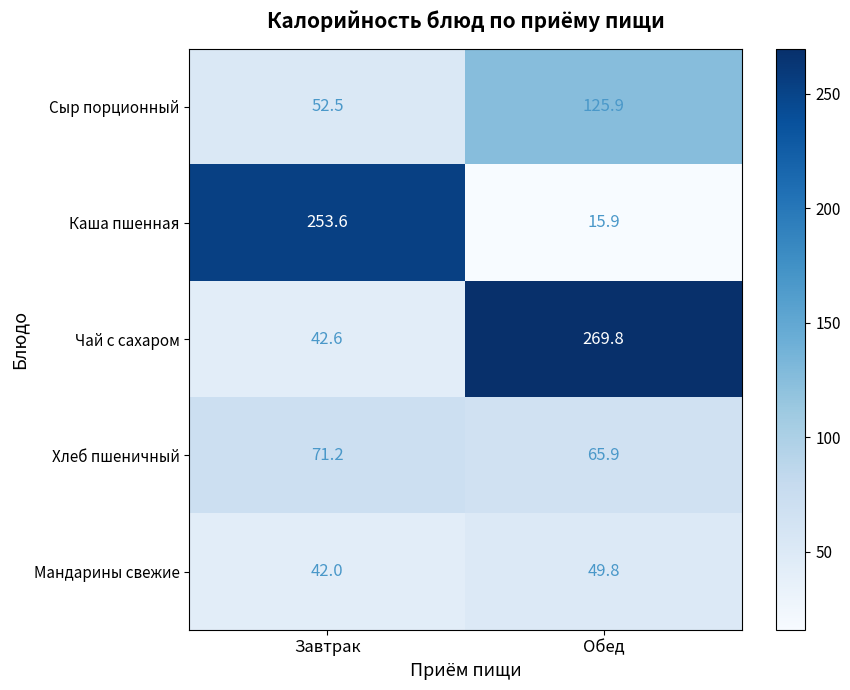

Reading left to right, extract all data points from this chart.

Сыр порционный: 52.5	125.9
Каша пшенная: 253.6	15.9
Чай с сахаром: 42.6	269.8
Хлеб пшеничный: 71.2	65.9
Мандарины свежие: 42.0	49.8